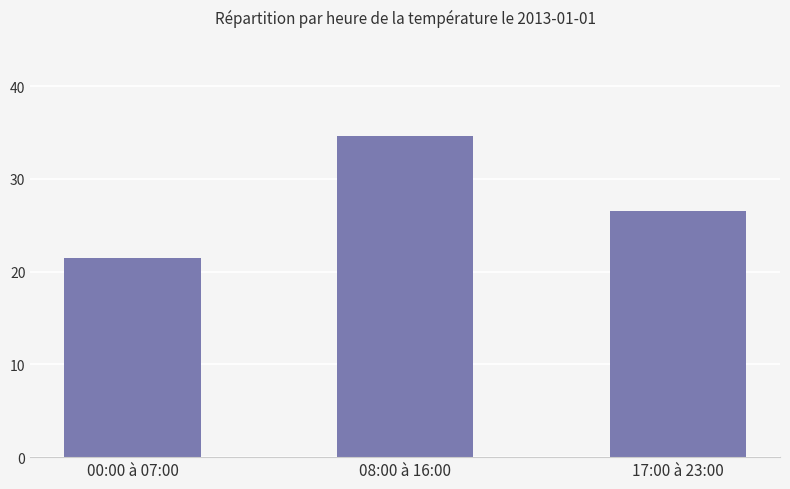

Rank the categories by value from lowest to highest.

00:00 à 07:00, 17:00 à 23:00, 08:00 à 16:00